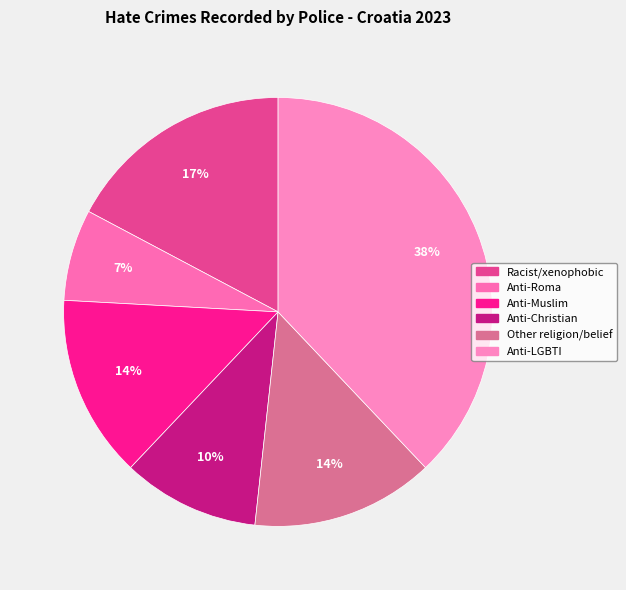

Is there any slice that represents more than half of the pie?

No